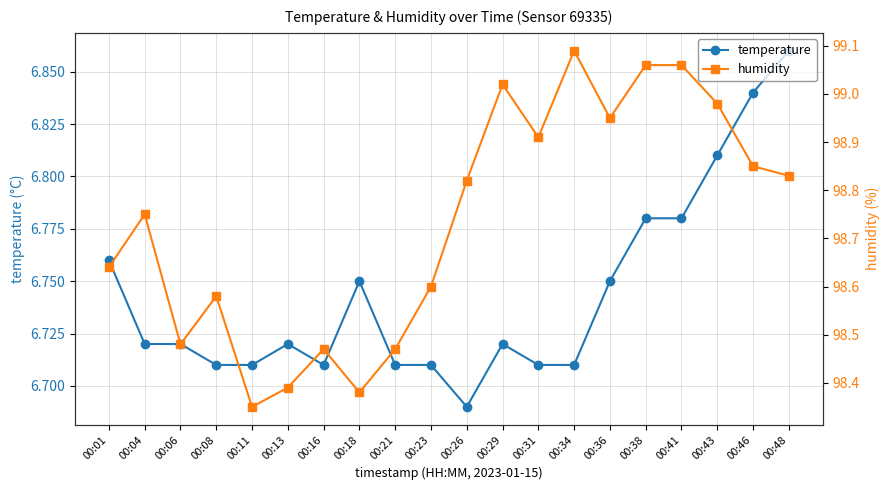

At 00:36, list the series in order from largest to smallest.

humidity, temperature